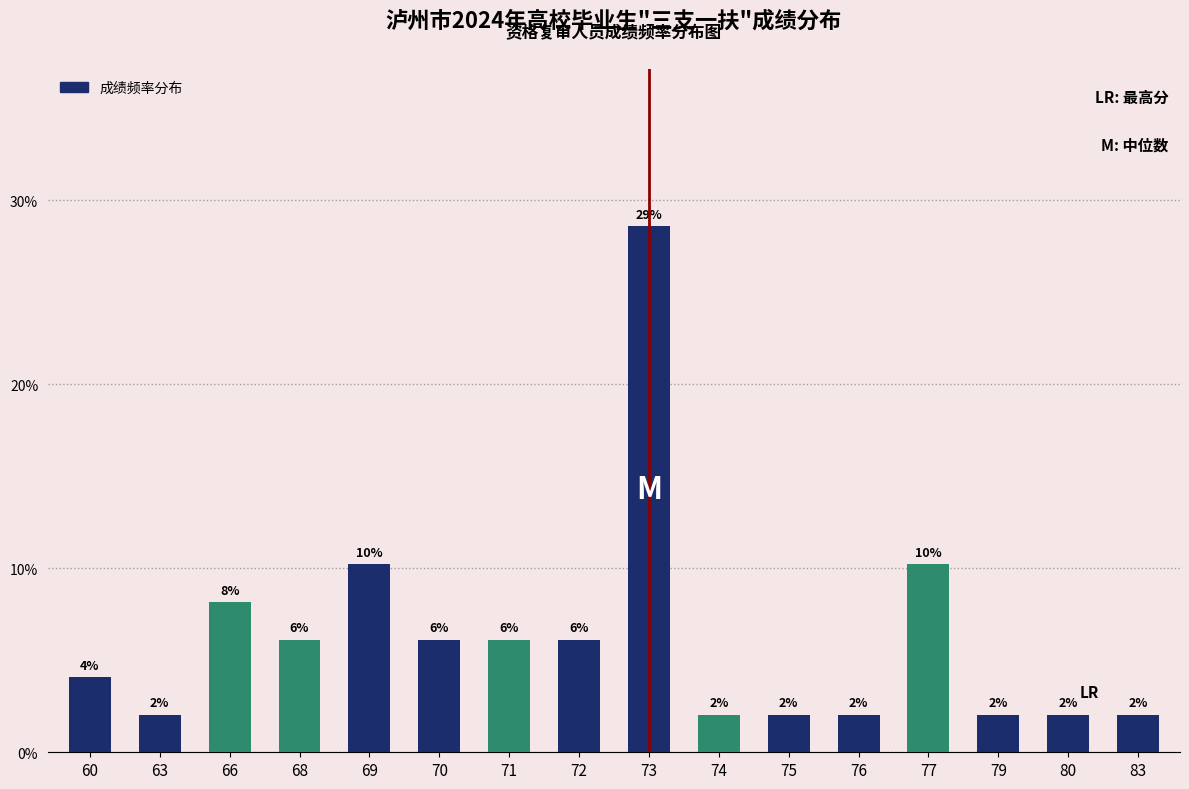

The chart shows a value of 2.0 at 80. True or false?

True